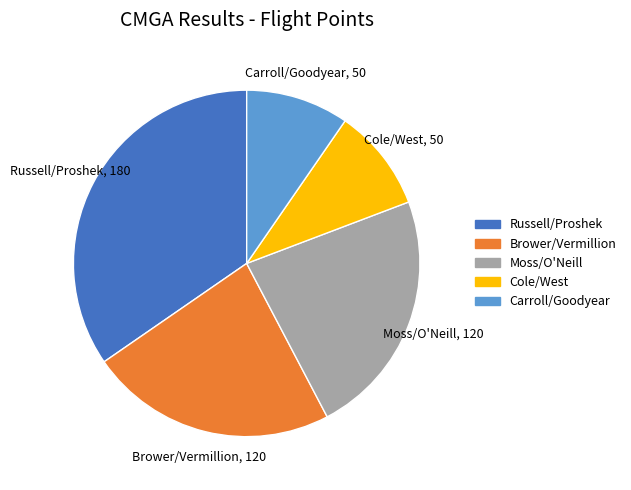

Which category has the biggest portion of the pie?

Russell/Proshek